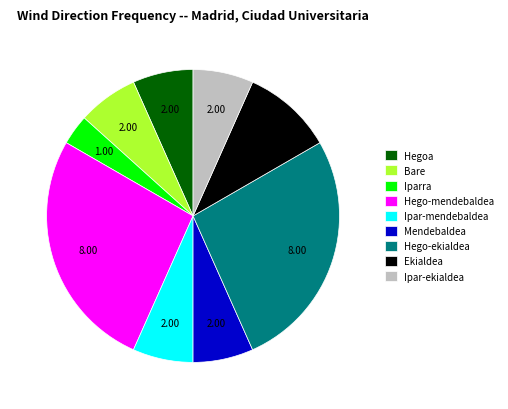

Is there a majority slice in this chart?

No